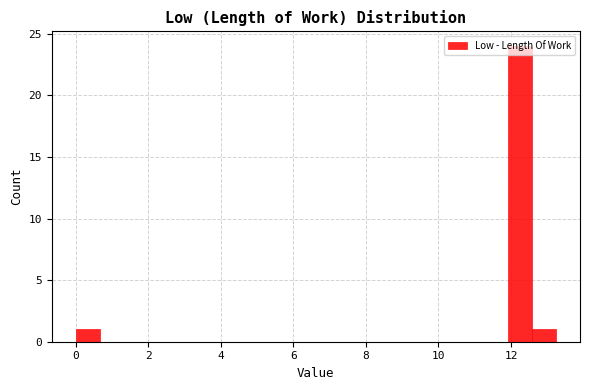

Read against the x-axis, roughly where is the centre of the tallest bar?

12.2